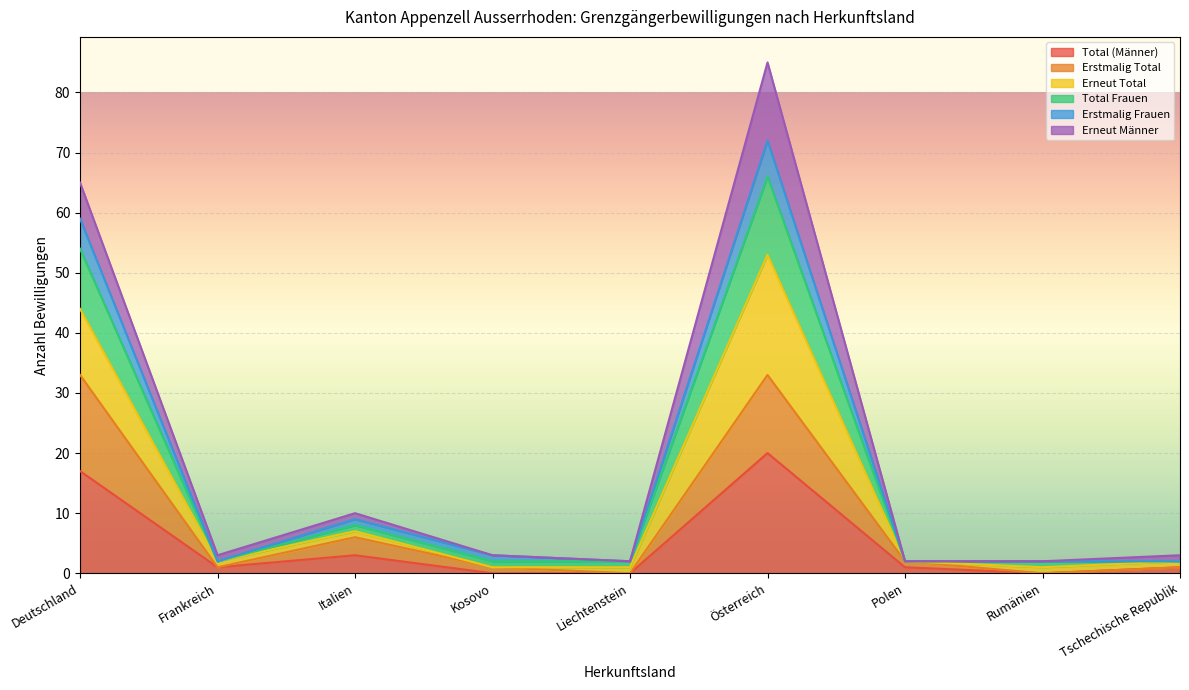

True or false: Total (Männer) and Erneut Total intersect in this chart.

False